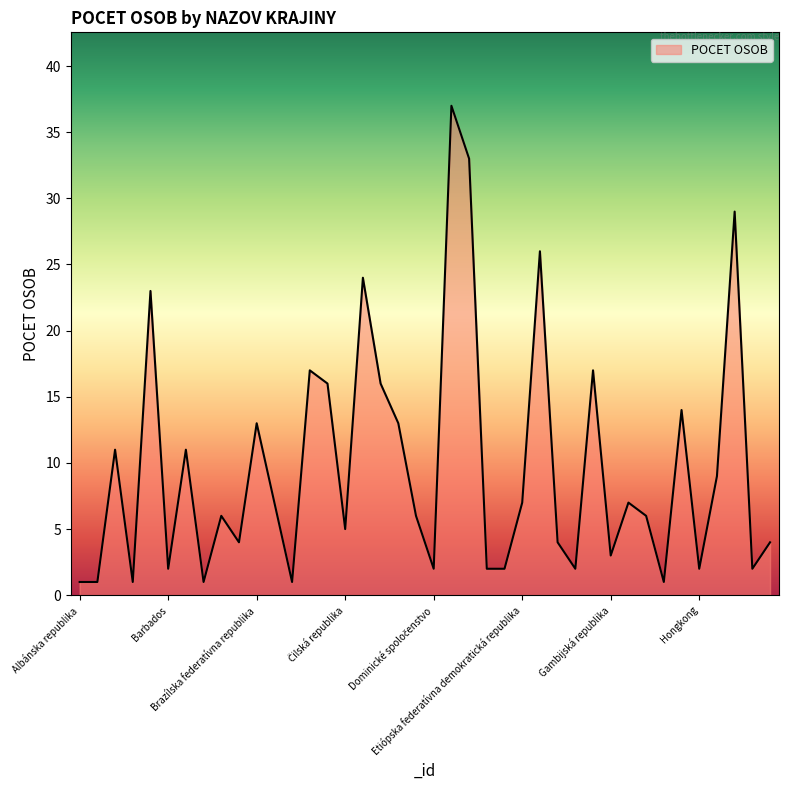

What is the greatest value displayed?

37